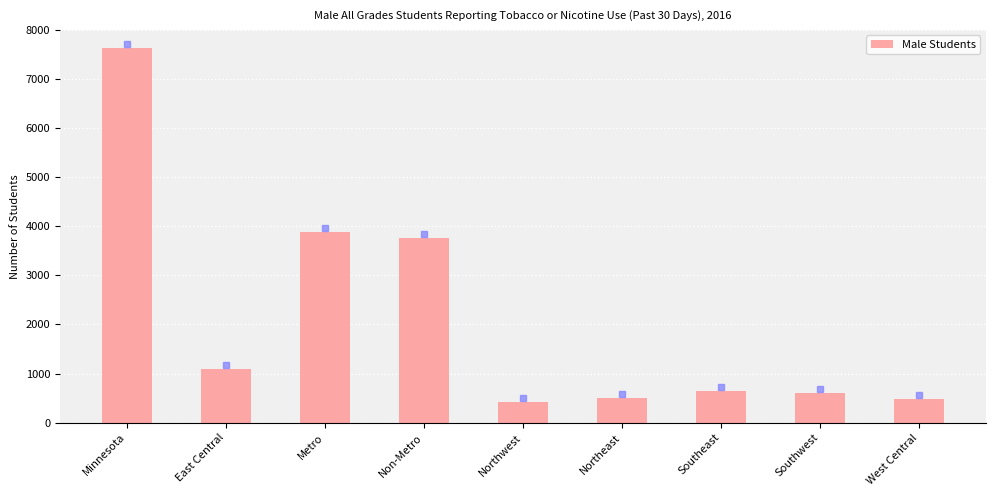

What is the maximum value shown in the chart?

7638